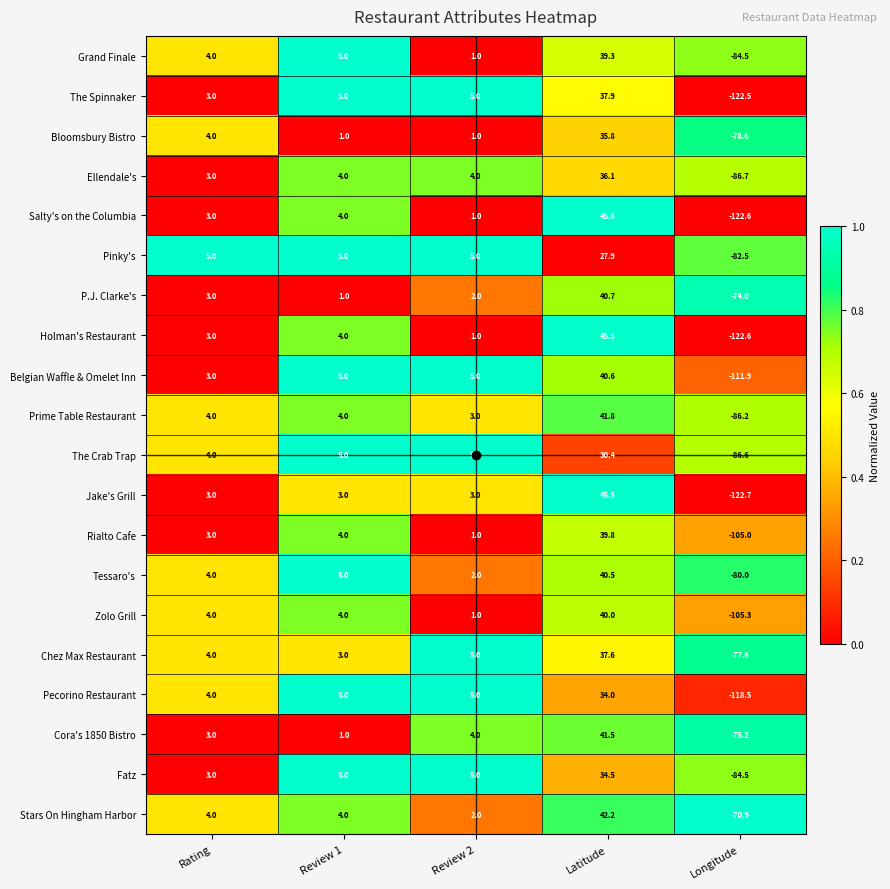

List the labels in order of Cora's 1850 Bistro value, smallest first.

Longitude, Review 1, Rating, Review 2, Latitude